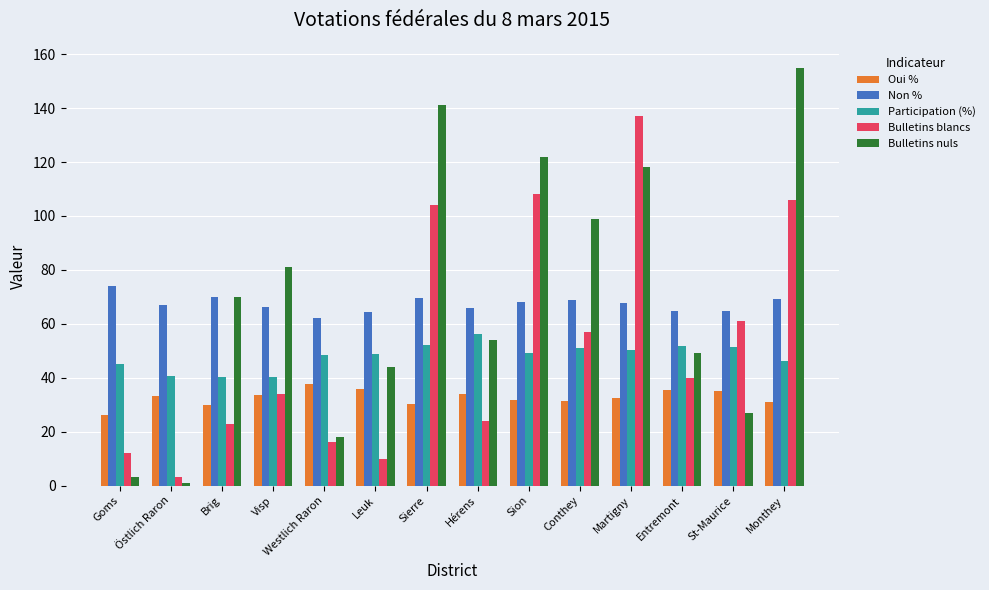

What is the sum of all Oui % values?

457.8